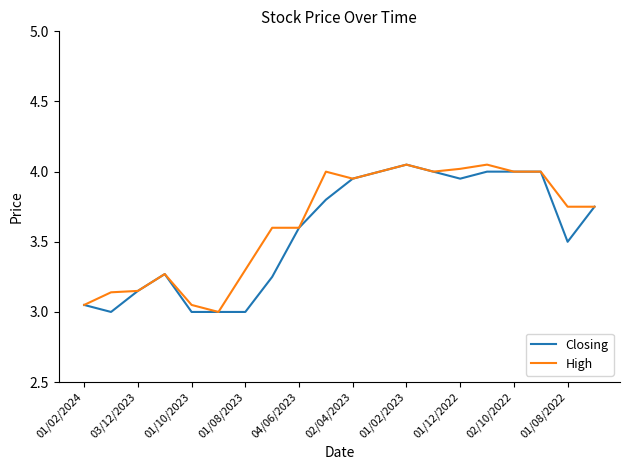

Does the chart have visible grid lines?

No